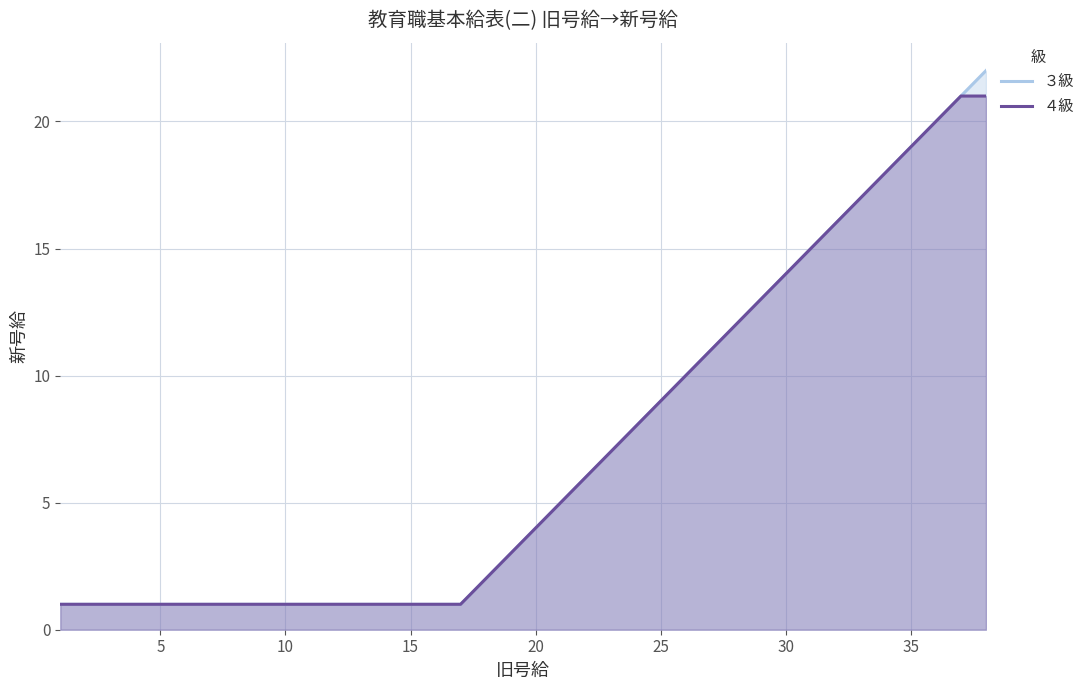

Which series has the widest spread of values?

３級